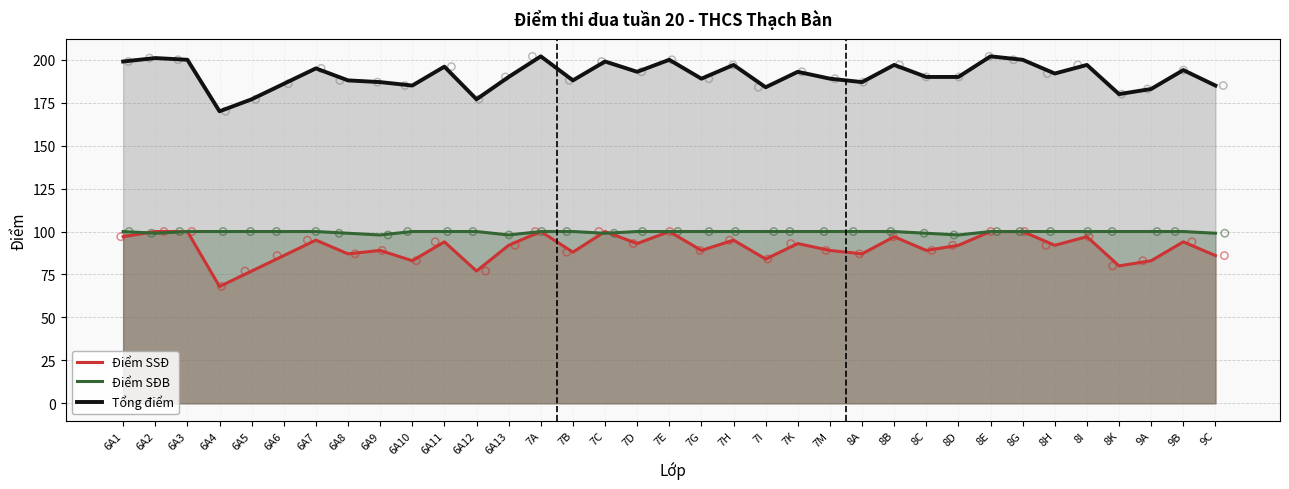

Which series has the largest Y range (max minus min)?

Điểm SSĐ